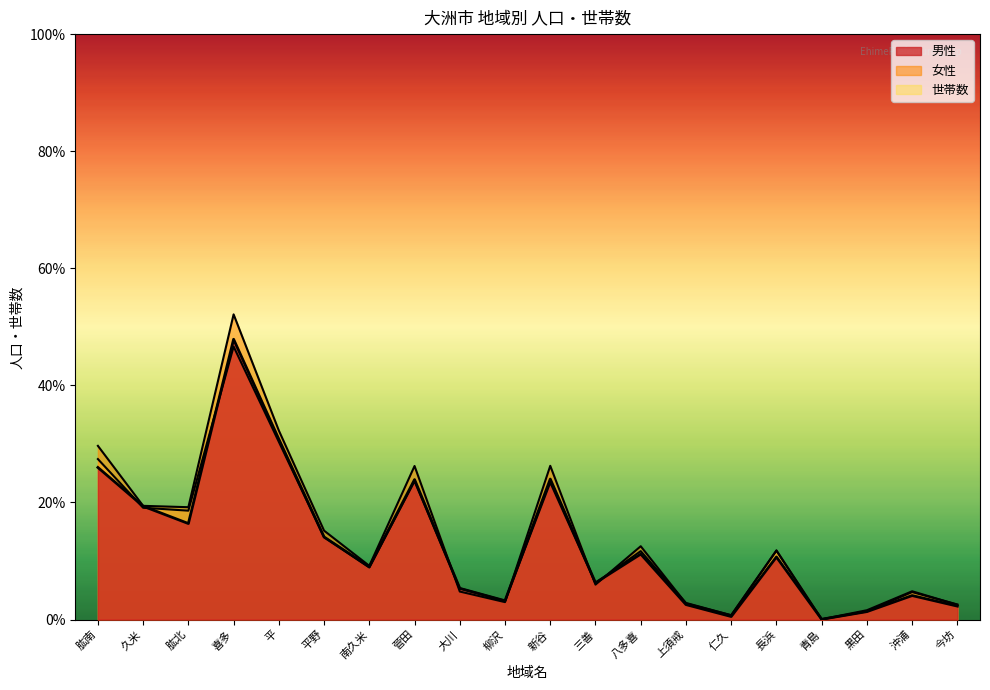

Read the 世帯数 value at 大川.

5.3